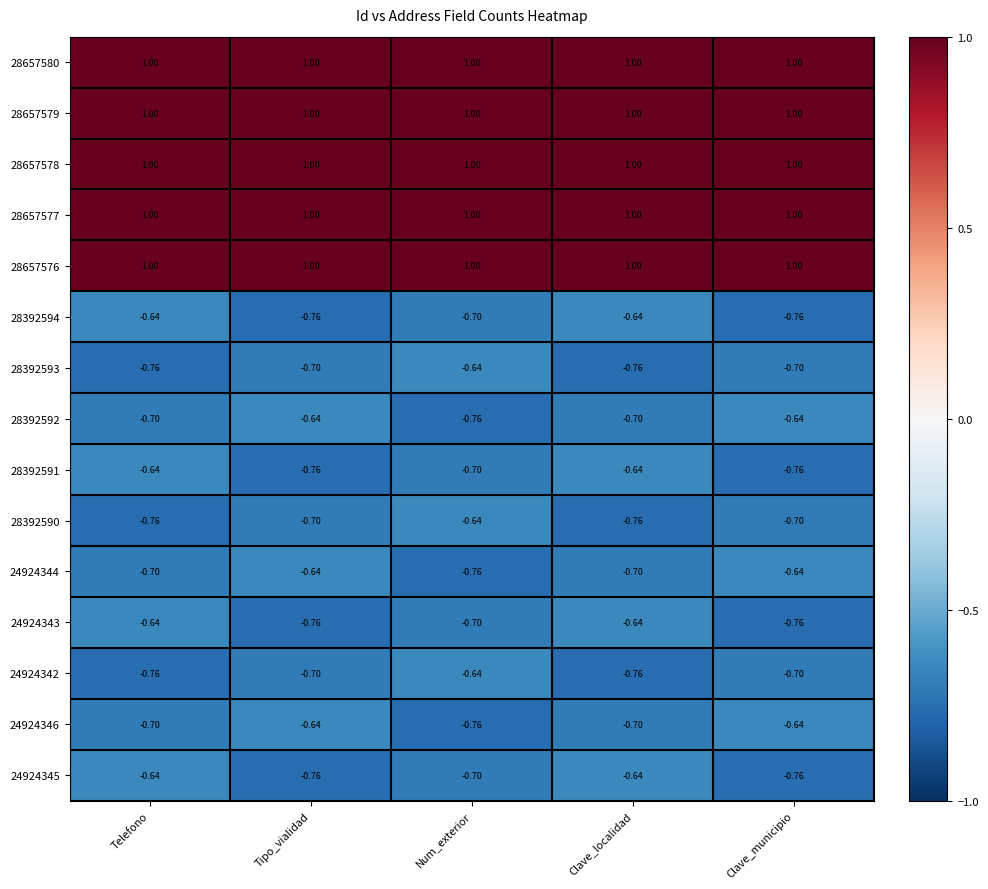

Is the value of 28657579 at Telefono greater than the value of 24924343 at Tipo_vialidad?

Yes